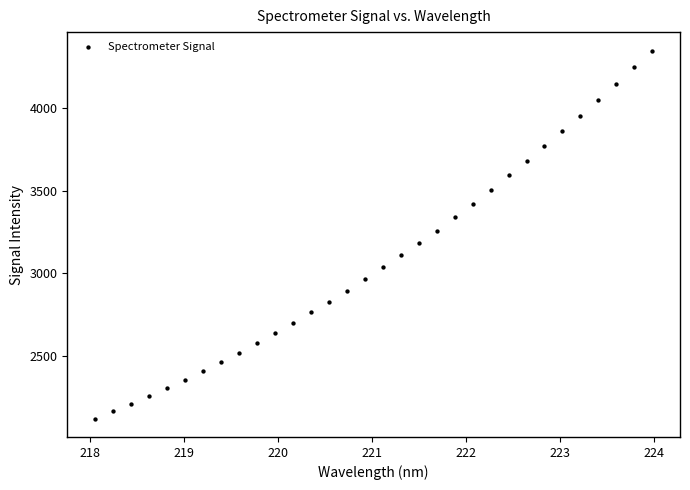

What Y value in the scatter plot is closest to 3235?

3259.8